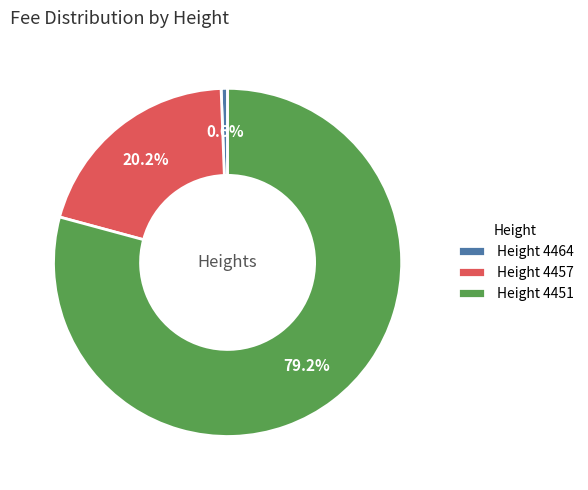

How many slices are in this pie chart?

3